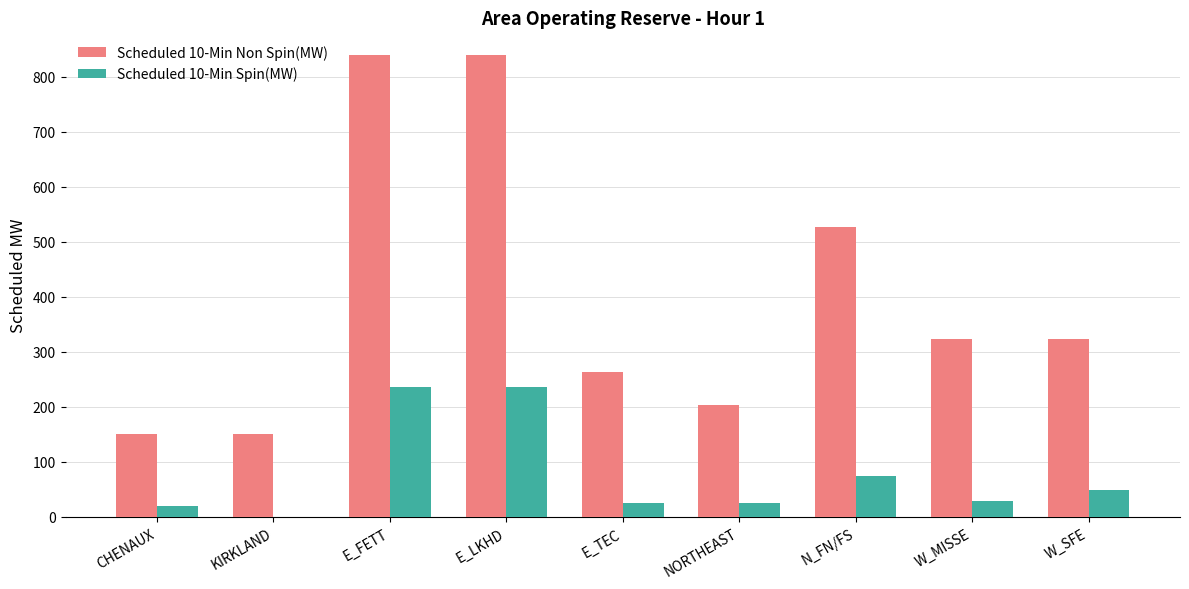

What is the maximum value for Scheduled 10-Min Non Spin(MW)?

839